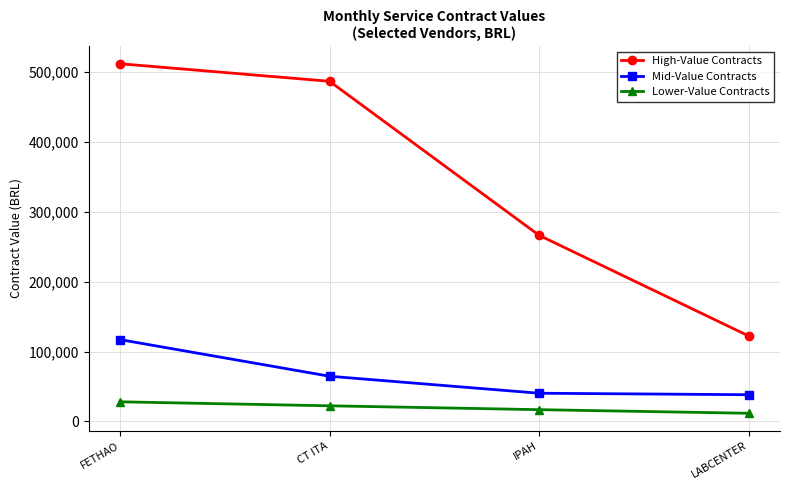

Is it true that High-Value Contracts equals 122413 at LABCENTER?

True